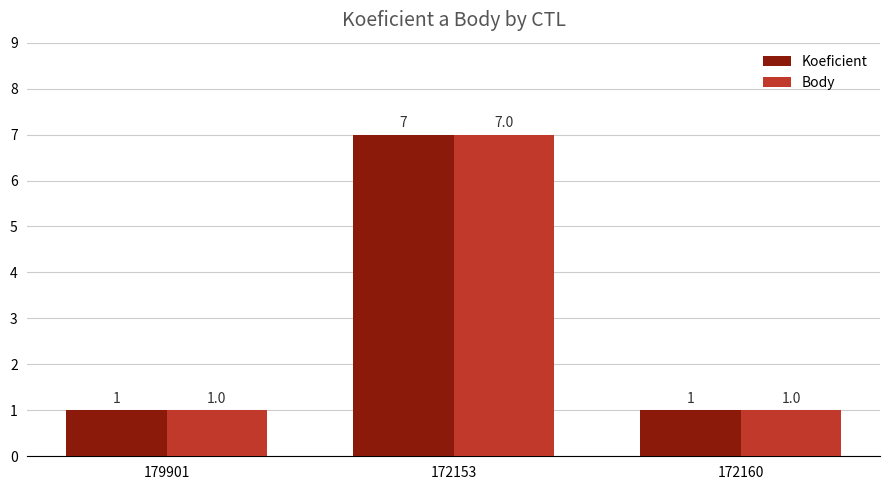

Reading left to right, transcribe all the data shown in this chart.

Koeficient: 179901=1	172153=7	172160=1
Body: 179901=1	172153=7	172160=1